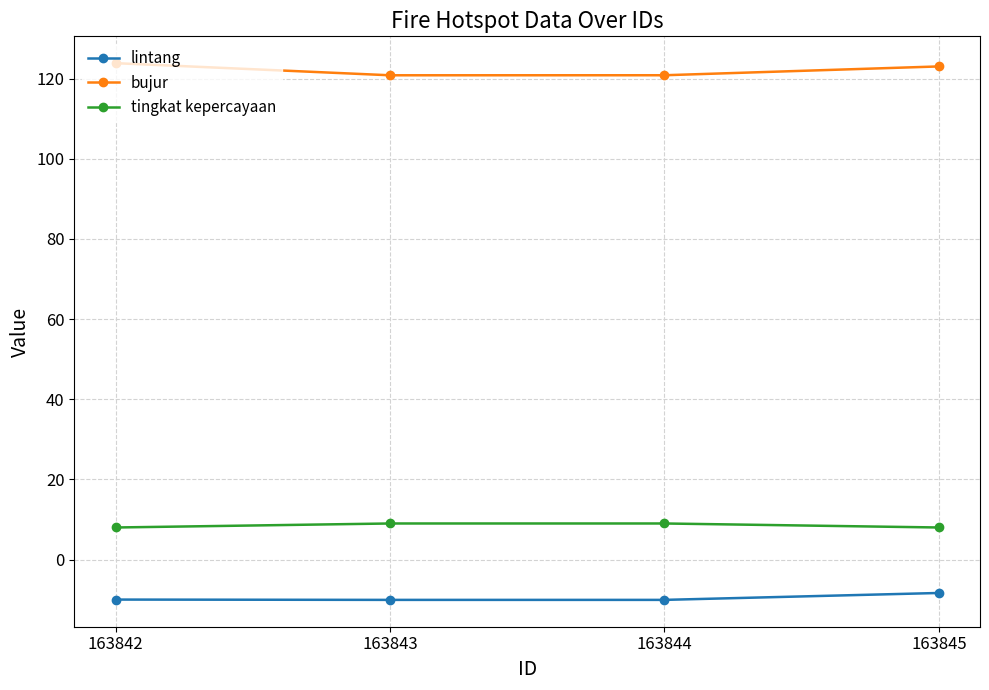

True or false: lintang and bujur intersect in this chart.

False